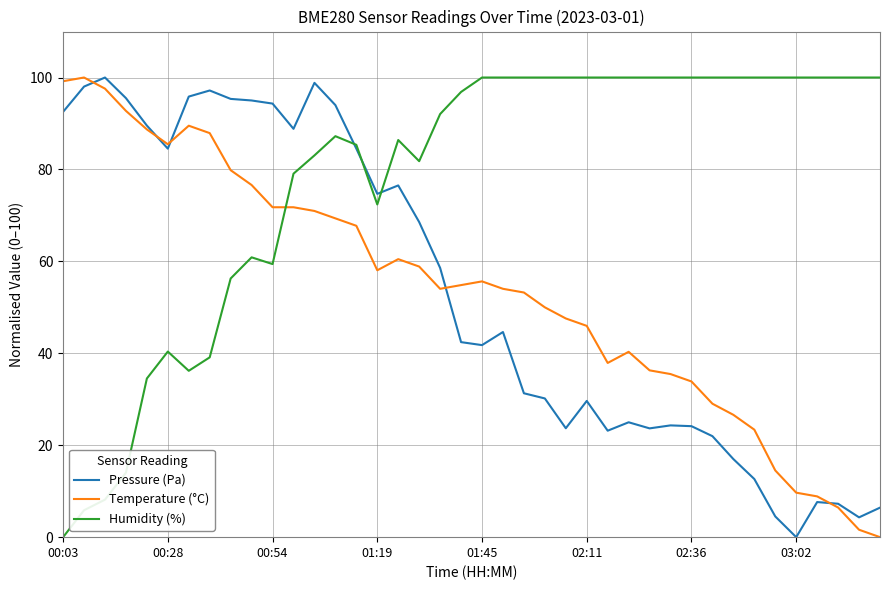

True or false: Temperature (°C) and Humidity (%) intersect in this chart.

True